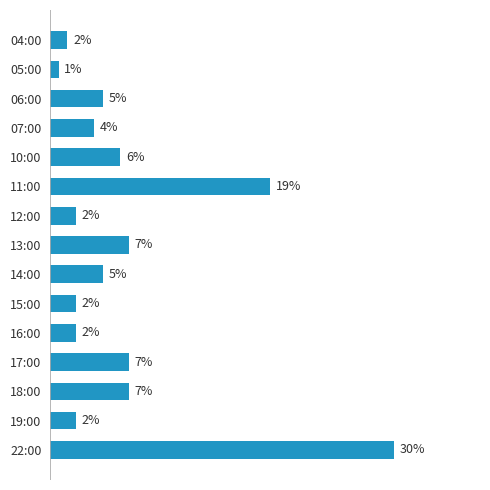

Are the bars horizontal?

Yes